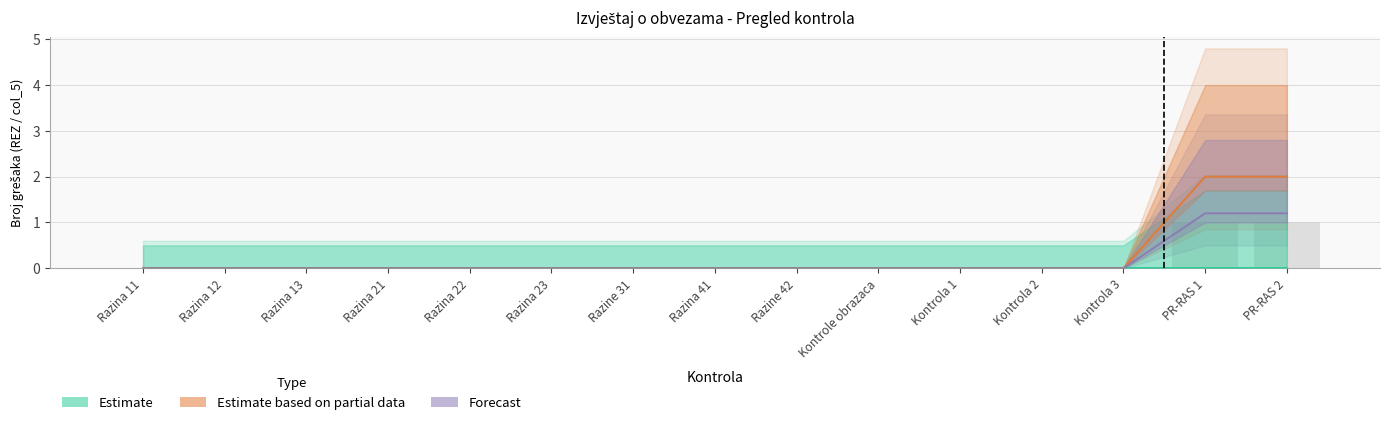

Where is Forecast nearest to the value 0?

Razina 11